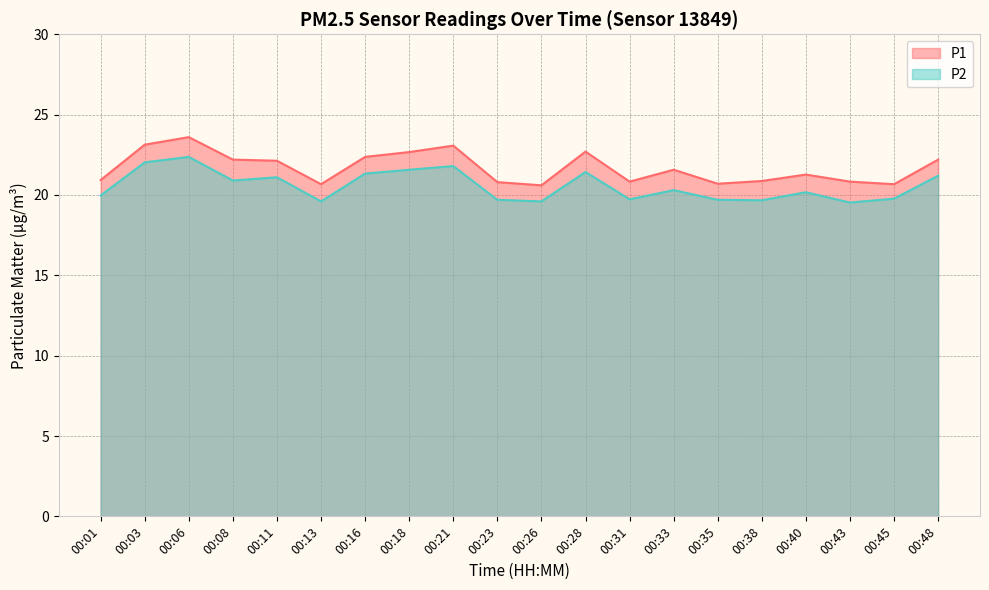

Where is the first local minimum for P2?

00:08